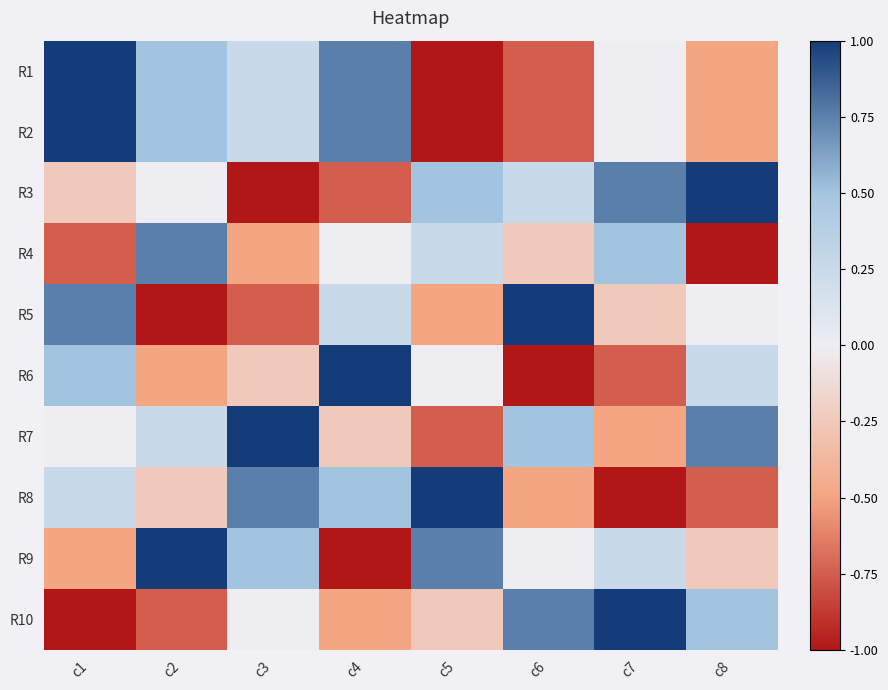

Which series has the largest total across all categories?

R7